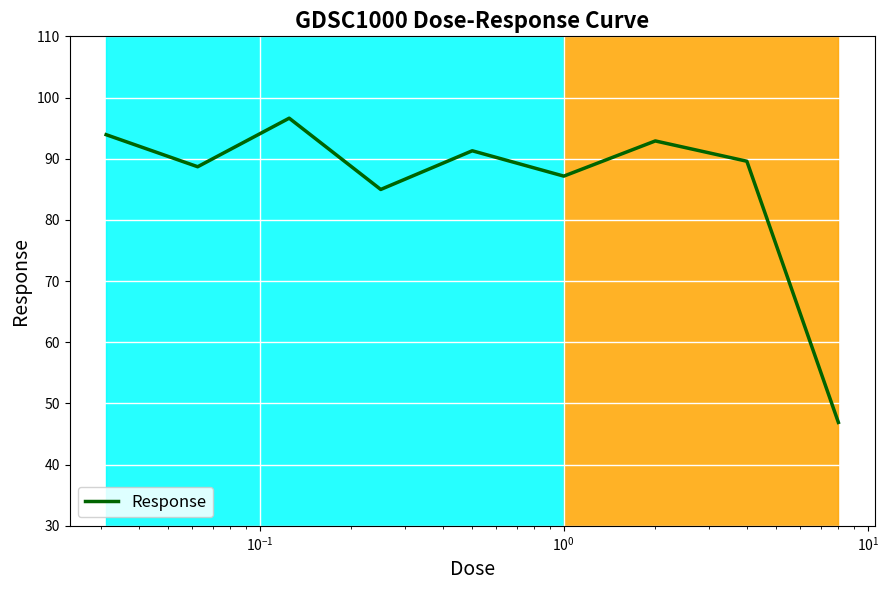

How many series are shown in this chart?

1